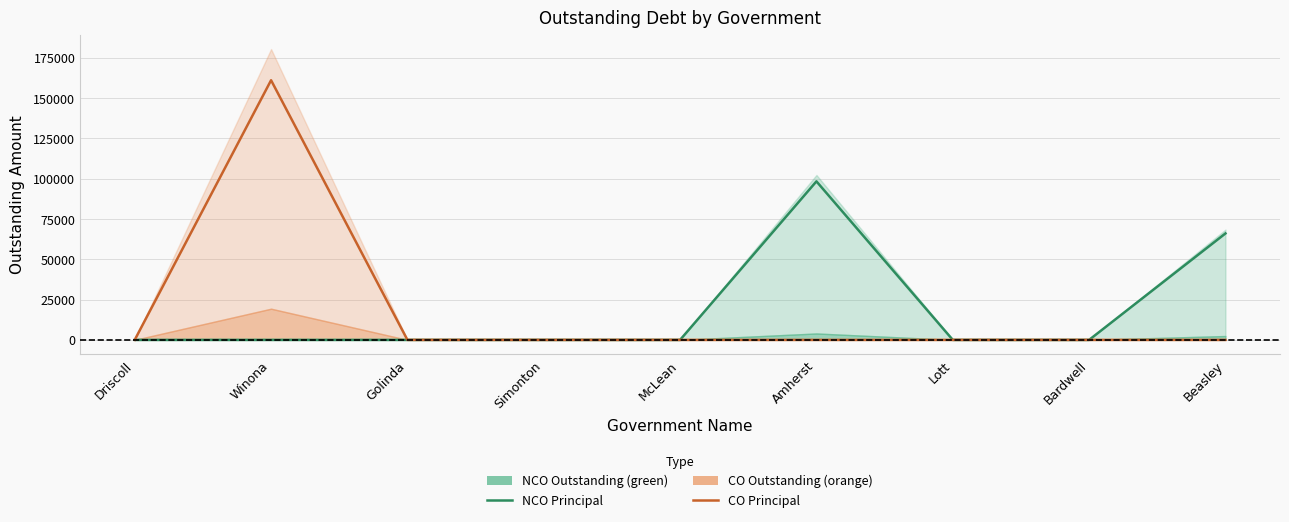

What is the label of the 8th point from the left?

Bardwell